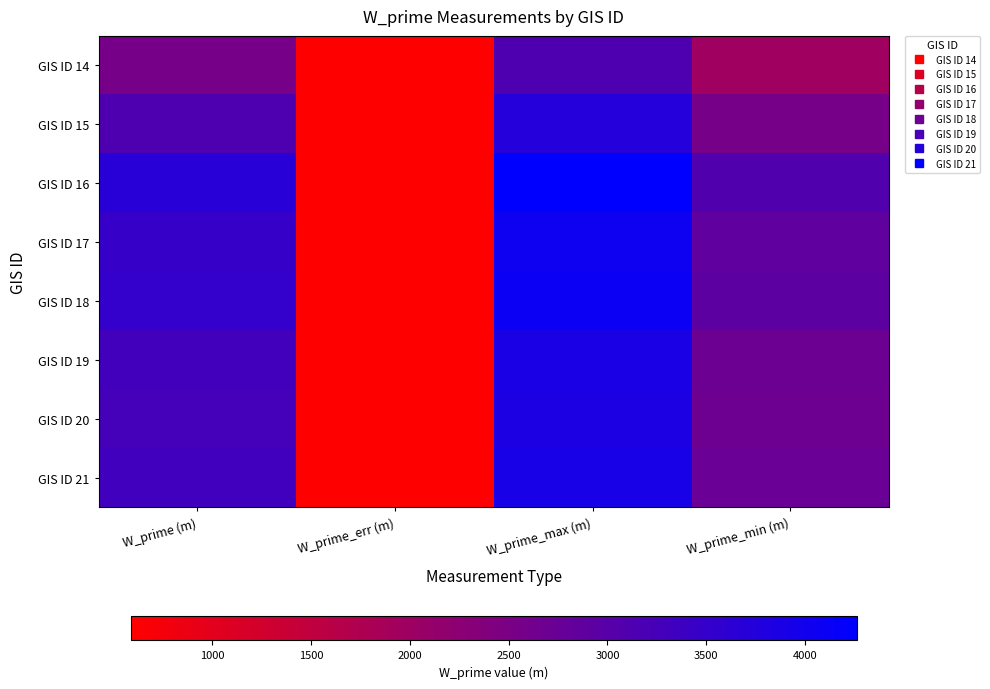

At how many categories does at least one series exceed 3928?

1